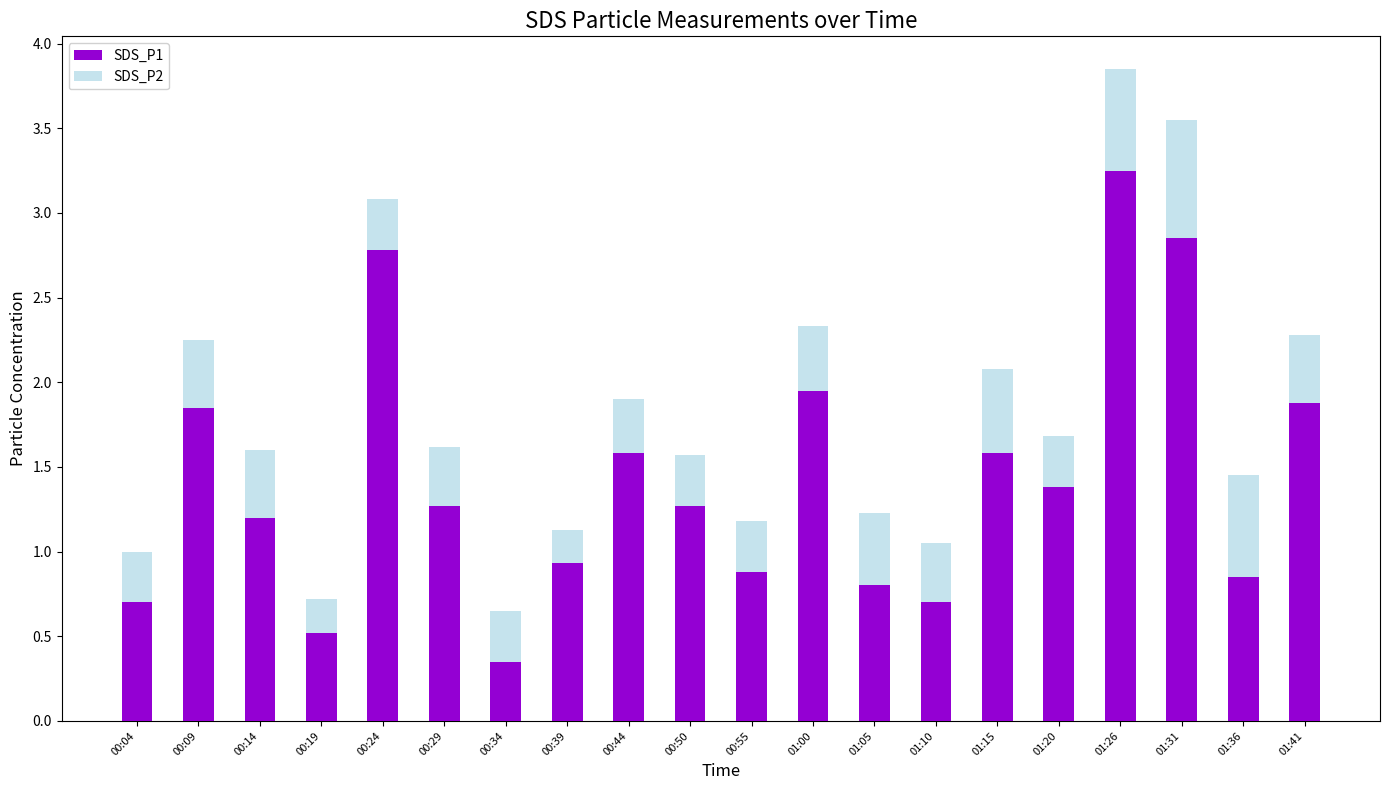

At which category is the sum across all series the highest?

01:26